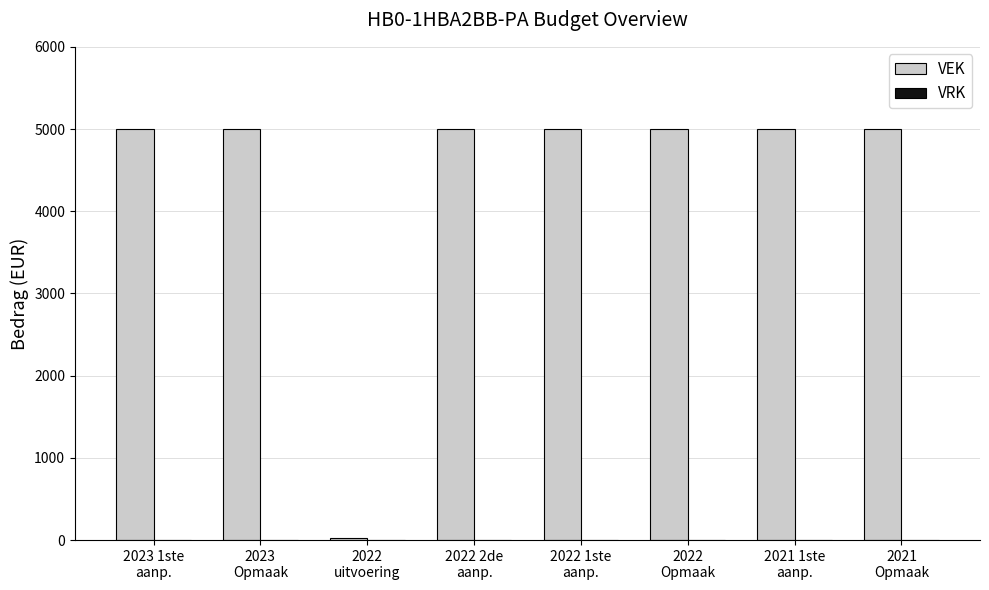

What is the maximum value shown in the chart?

5000